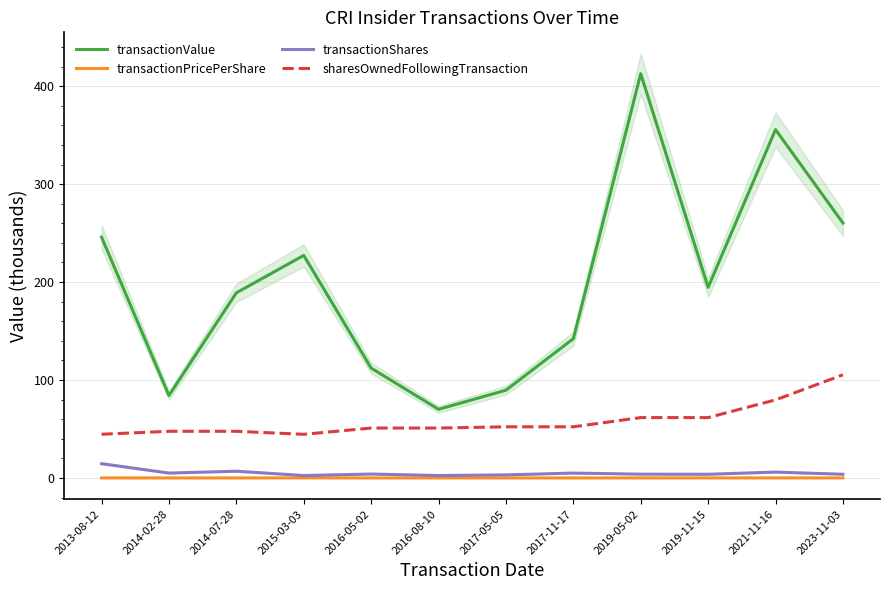

True or false: transactionValue and sharesOwnedFollowingTransaction cross at least once.

False